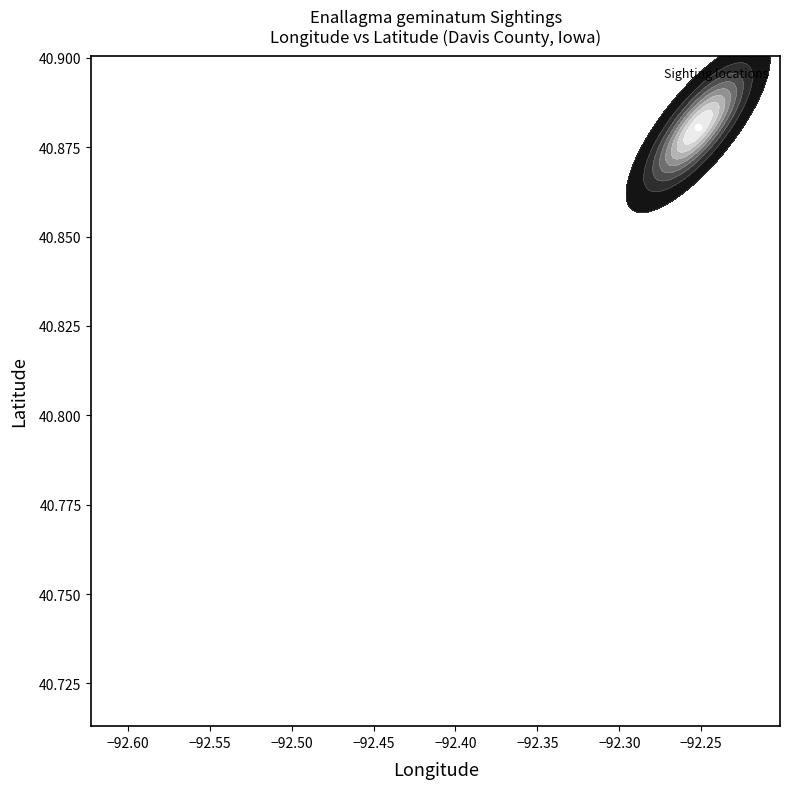

Is it true that the value at −92.55 is 24.9?

False